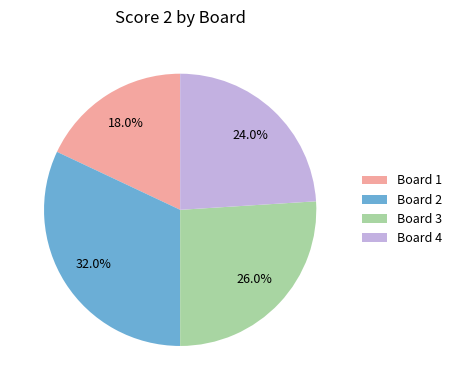

Is there a majority slice in this chart?

No